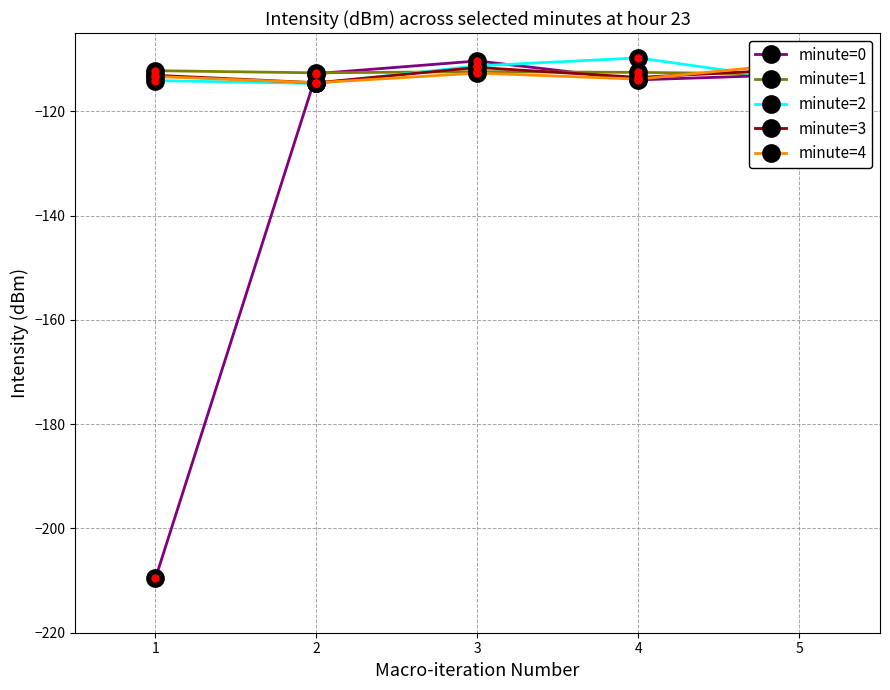

True or false: minute=3 and minute=4 cross at least once.

True